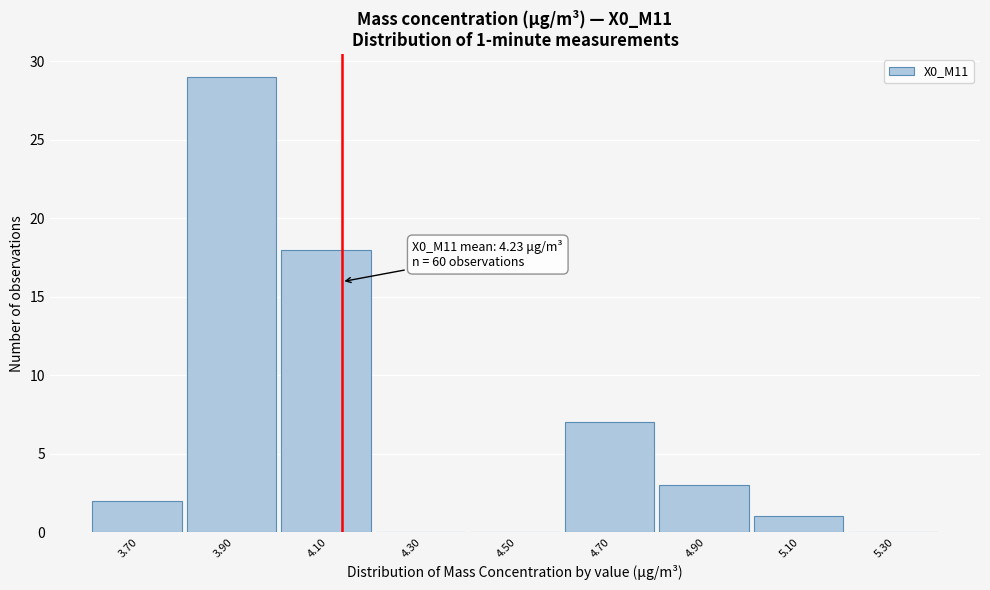

Reading left to right, transcribe all the data shown in this chart.

3.70=2	3.90=29	4.10=18	4.30=0	4.50=0	4.70=7	4.90=3	5.10=1	5.30=0